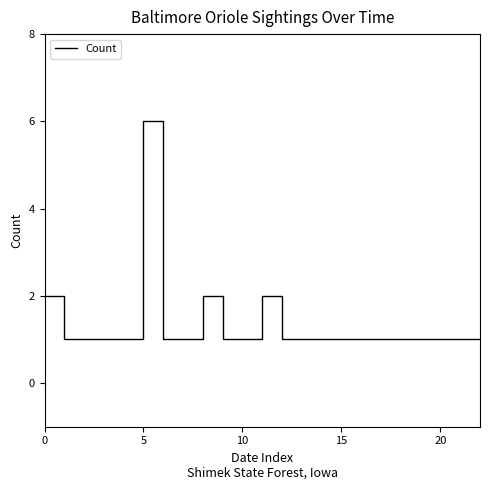

What is the greatest value displayed?

6